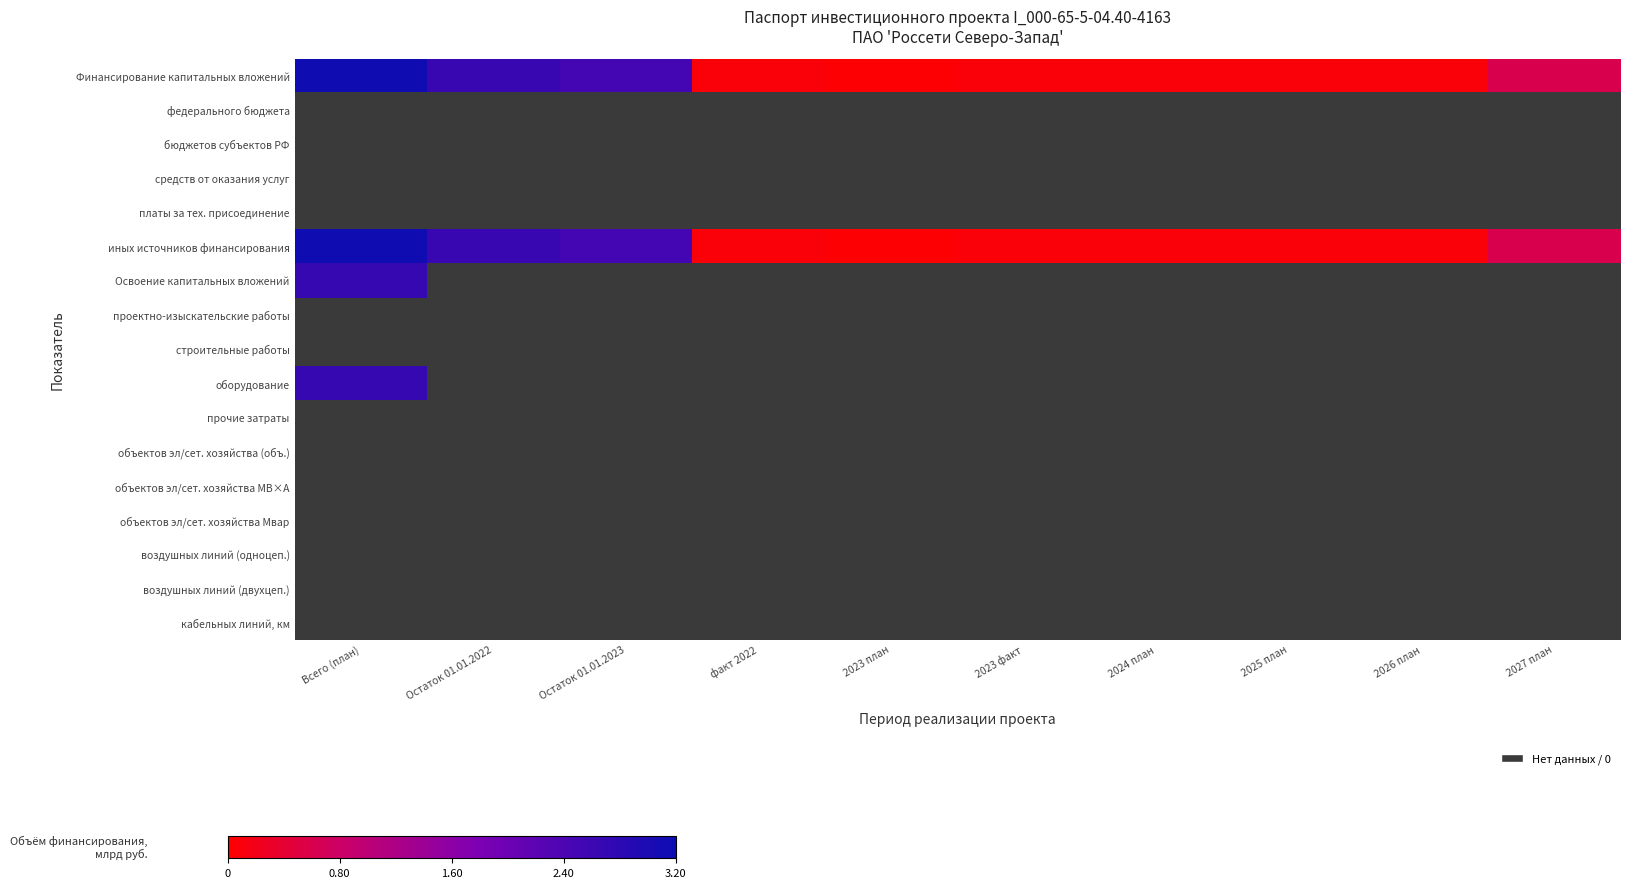

What is the difference between the highest and lowest values at 2023 план?

0.1